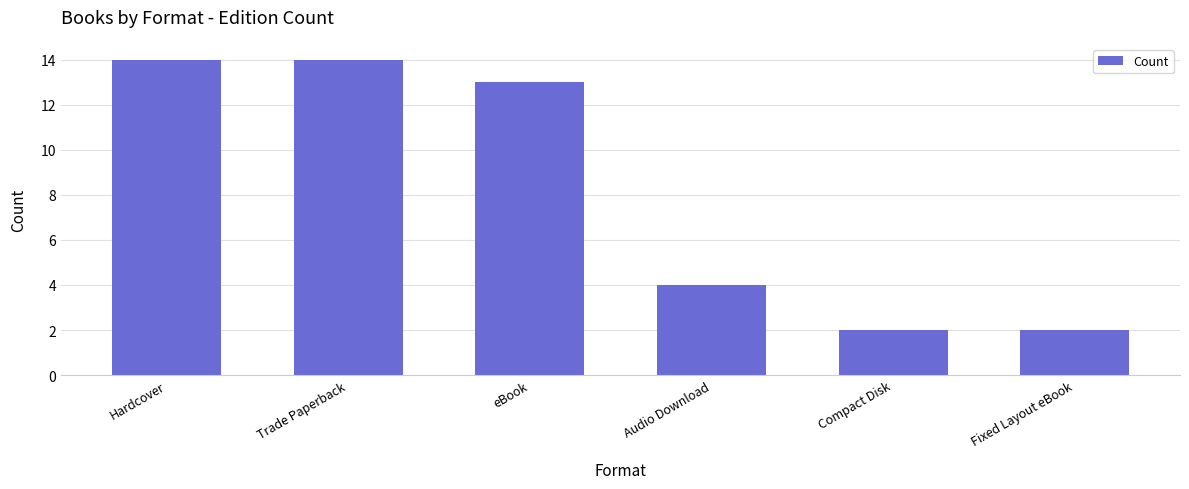

Which has a higher value, eBook or Audio Download?

eBook